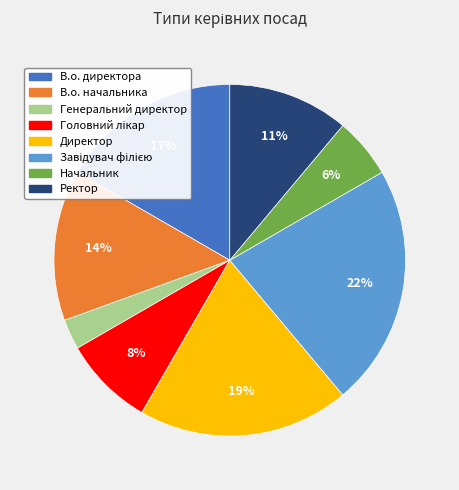

How many slices are in this pie chart?

8